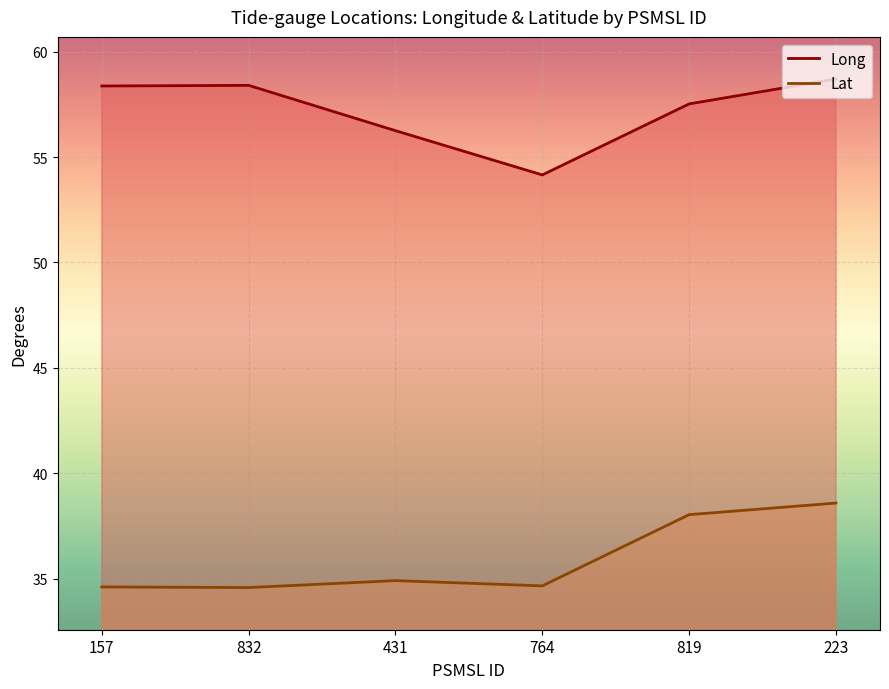

Between 431 and 764, which series saw the biggest shift?

Long